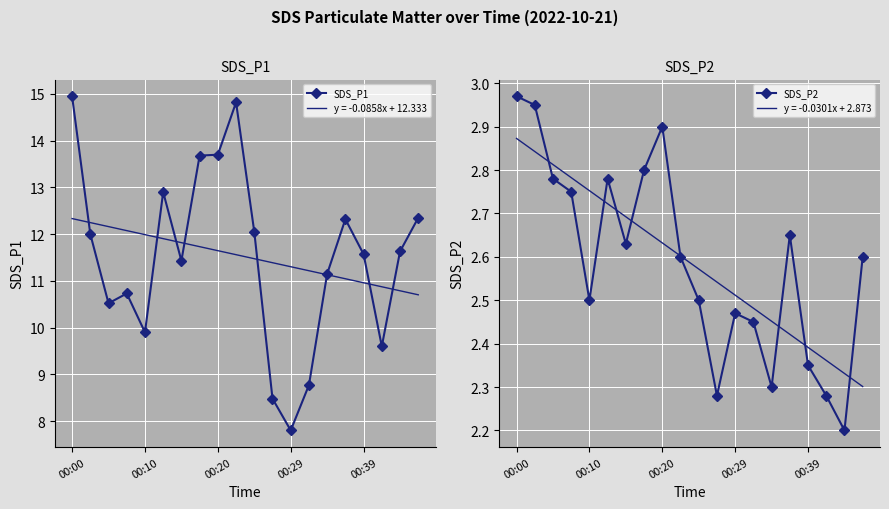

At which category does the chart reach its minimum across all series?

18